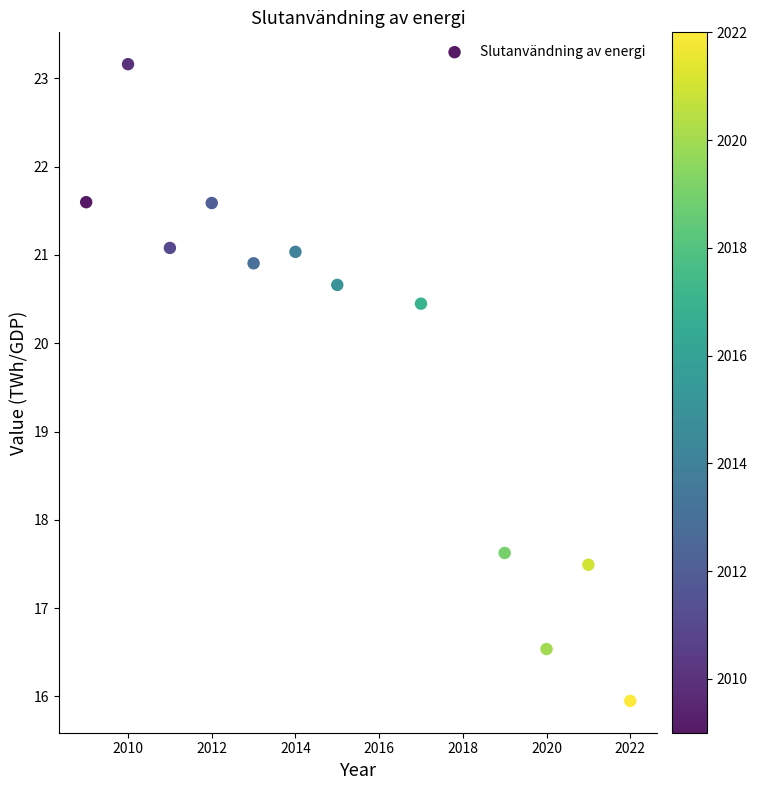

What is the average Y value?

19.8